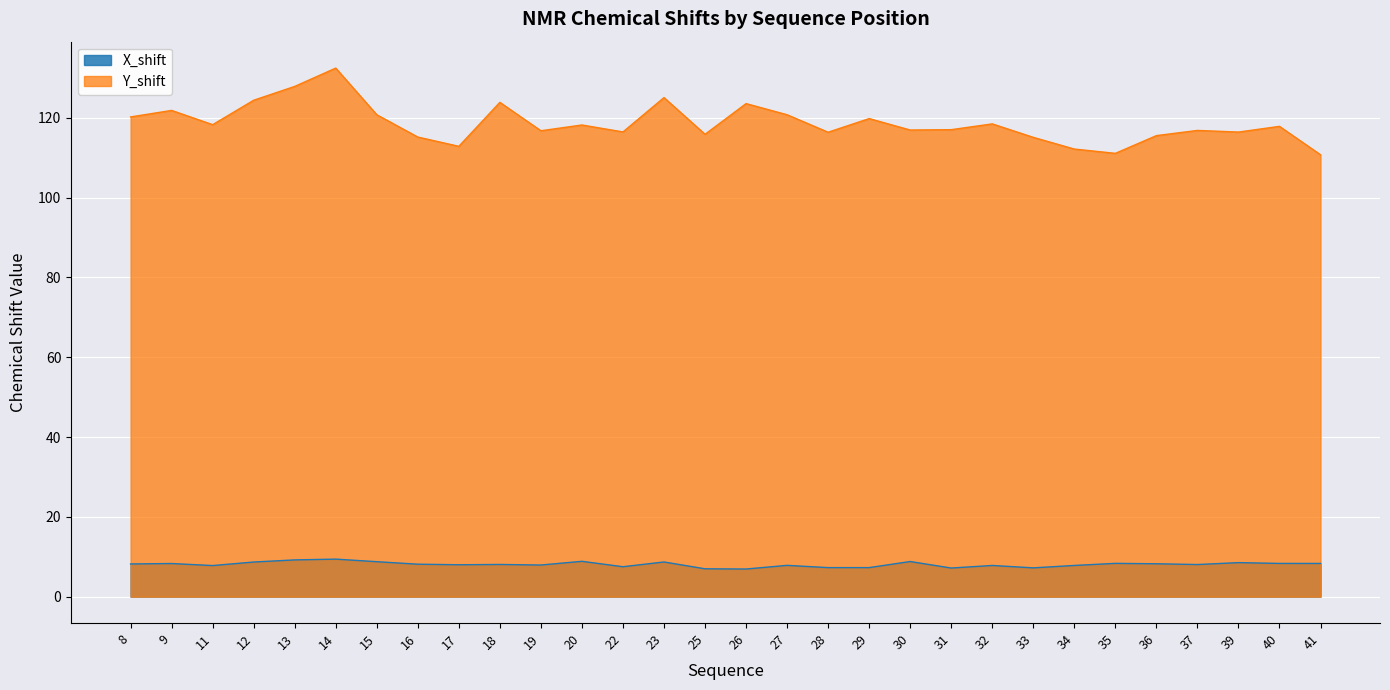

How many values in the X_shift series are below 8?

13